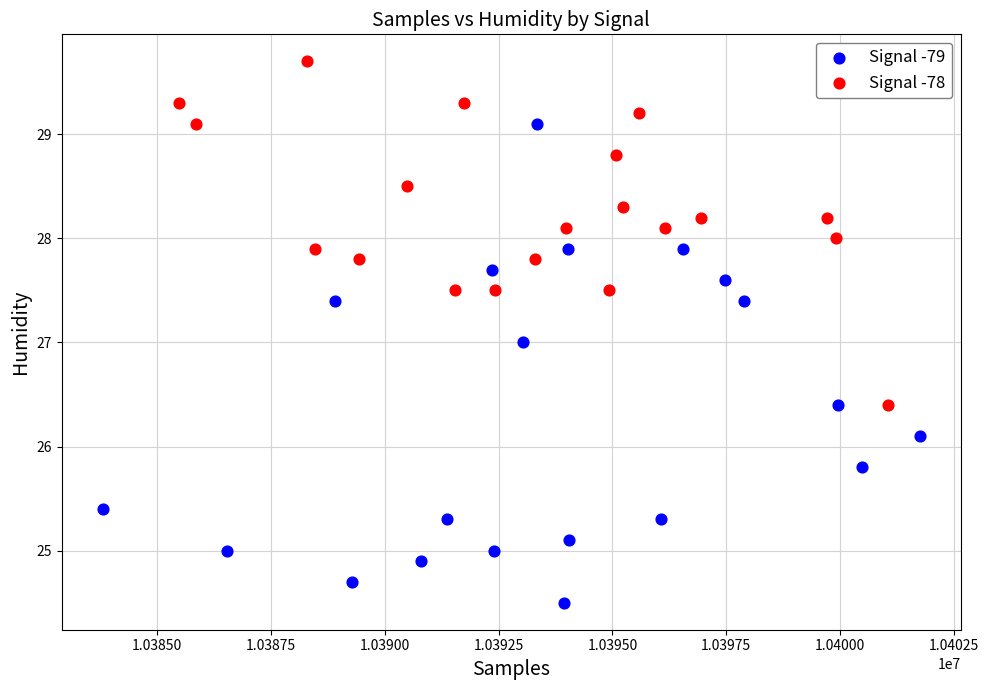

Which series reaches the minimum Y coordinate?

Signal -79